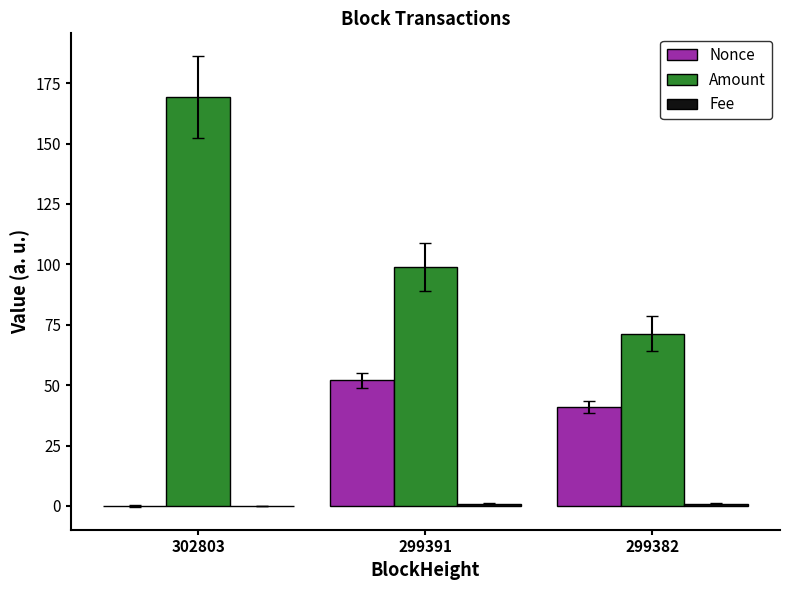

Is it true that Nonce equals 17.9 at 302803?

False